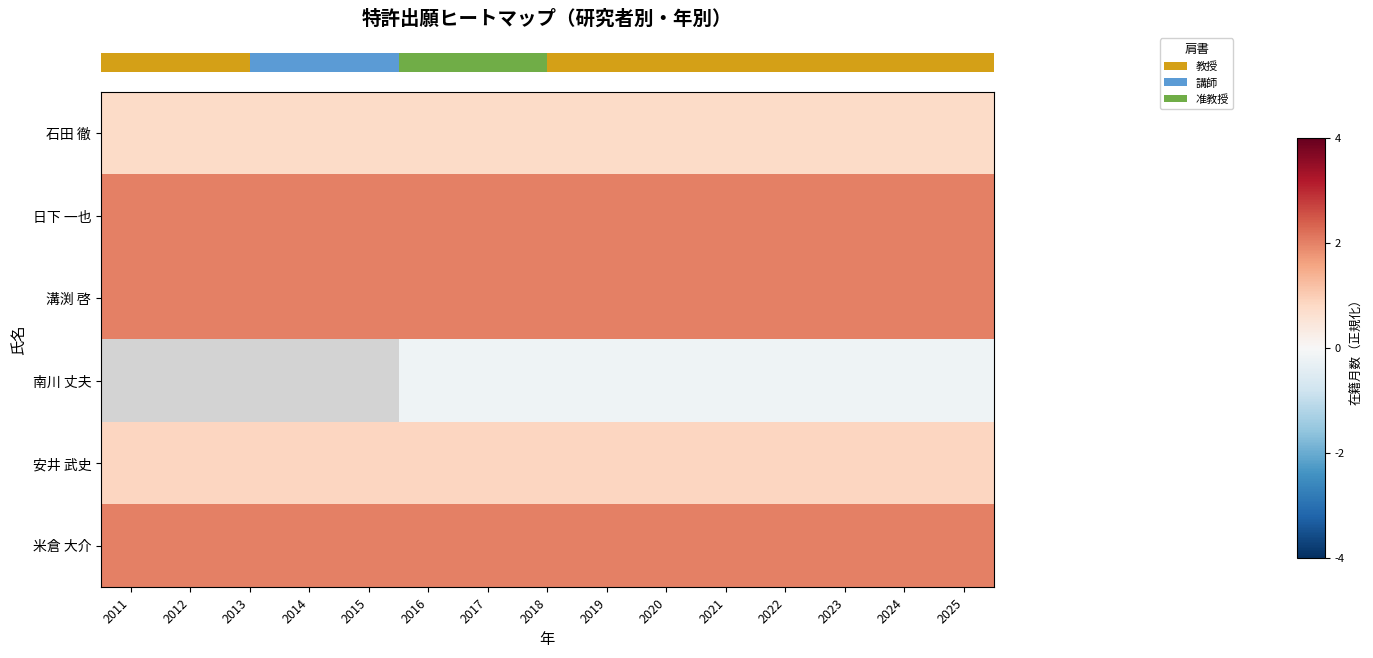

What is the maximum value shown in the chart?

2.0